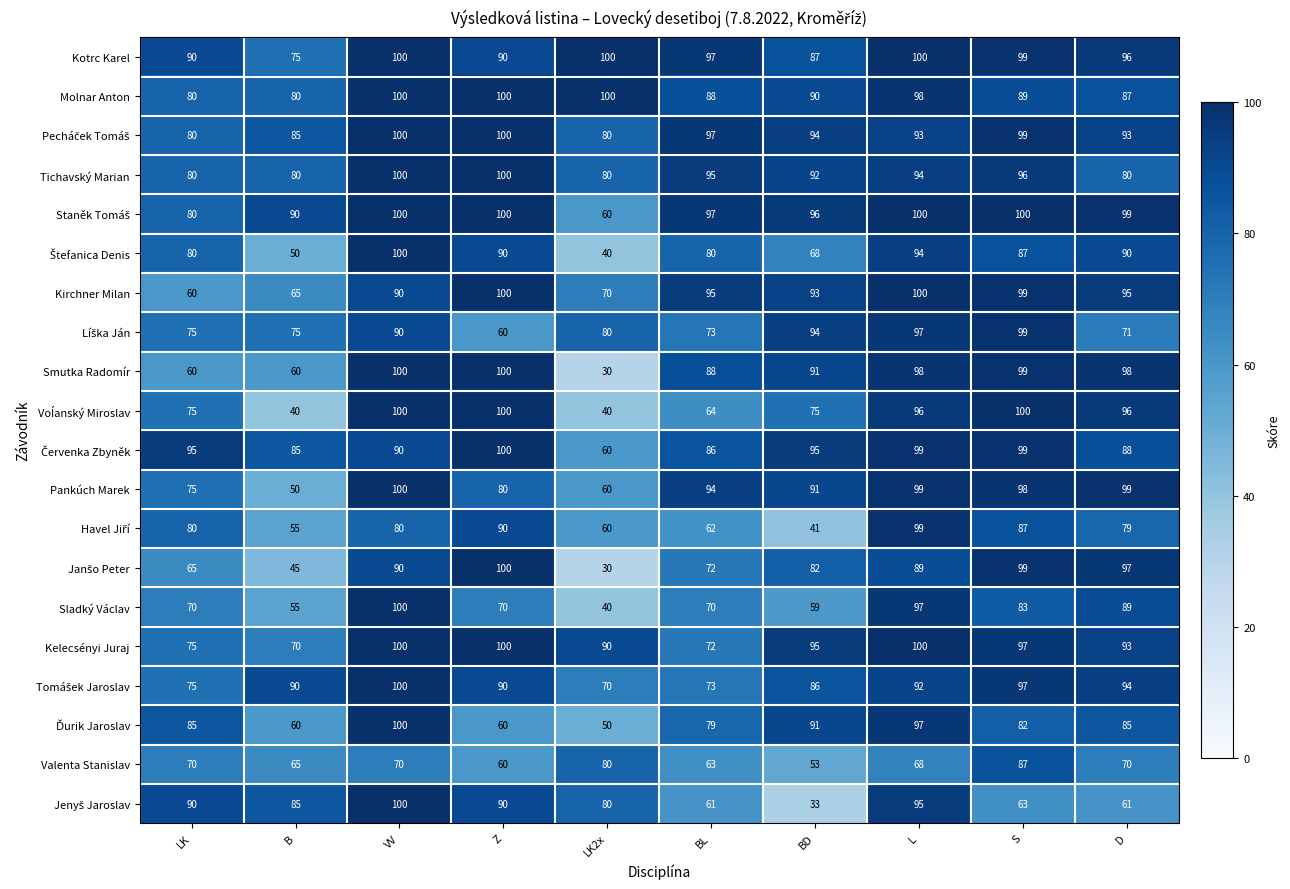

Is it true that Tichavský Marian equals 96 at S?

True